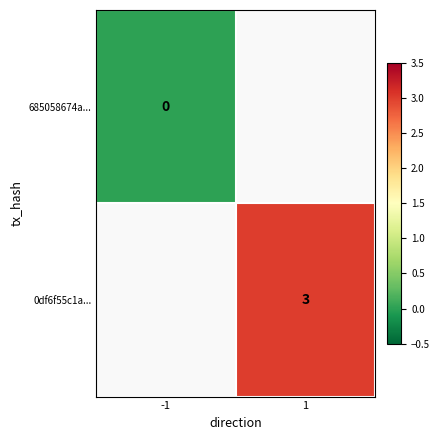

True or false: 685058674a... has a value of 0.0 at -1.

True